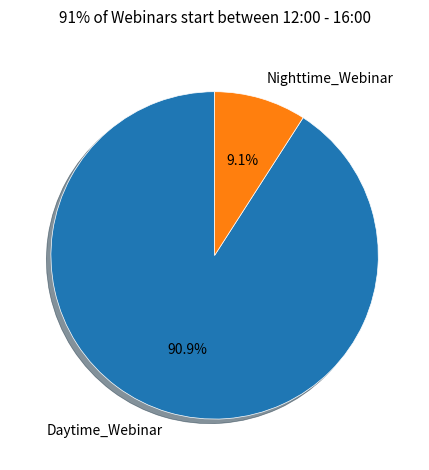

Approximately how many times larger is the value at Daytime_Webinar compared to Nighttime_Webinar?

10.0